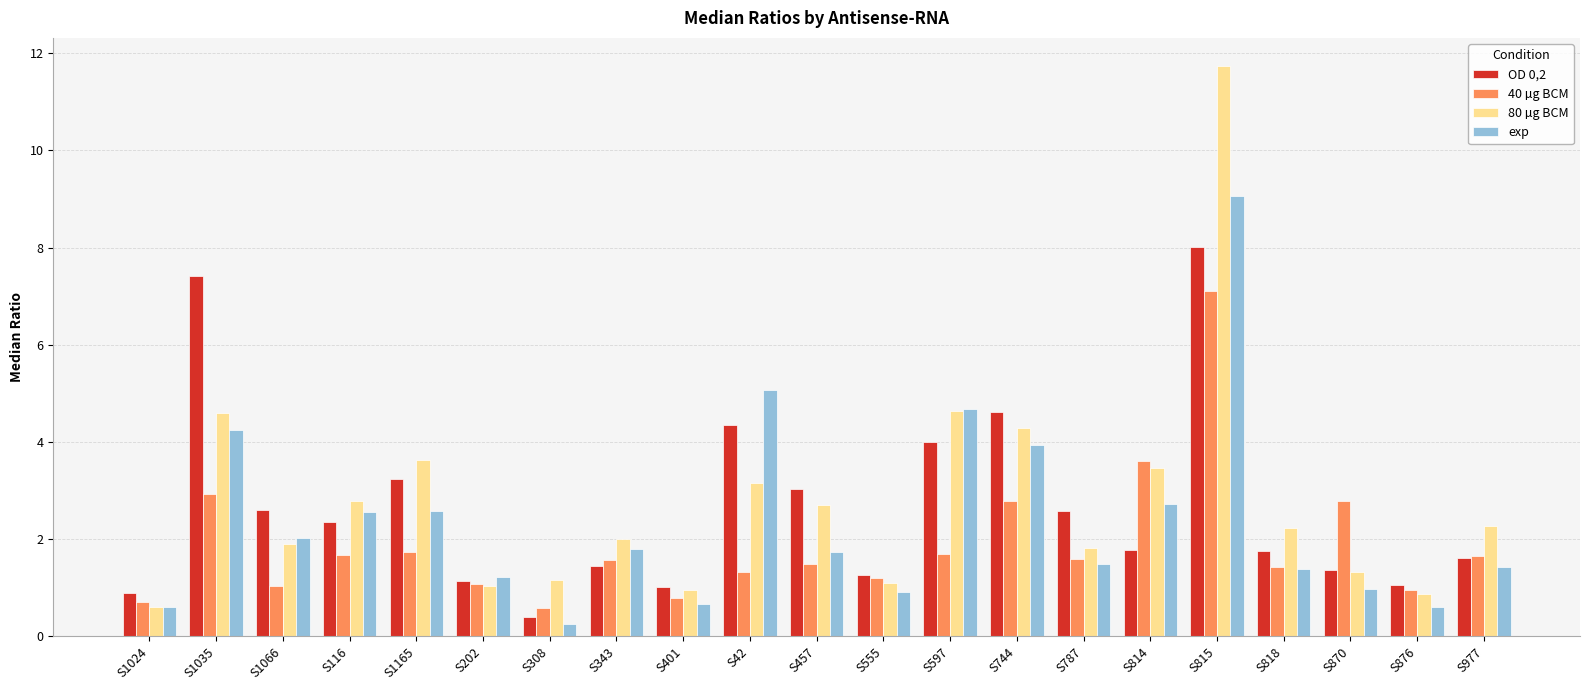

True or false: 40 µg BCM has a value of 2.9 at S1035.

True